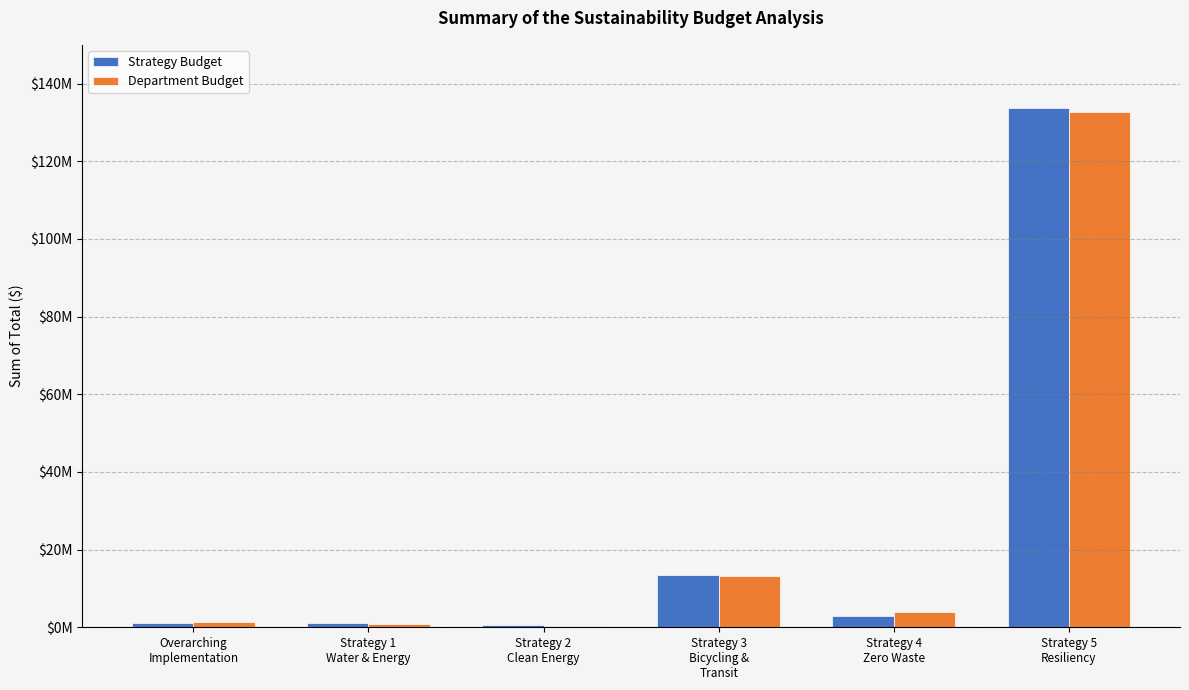

Which category has the highest value in the Strategy Budget series?

Strategy 5
Resiliency